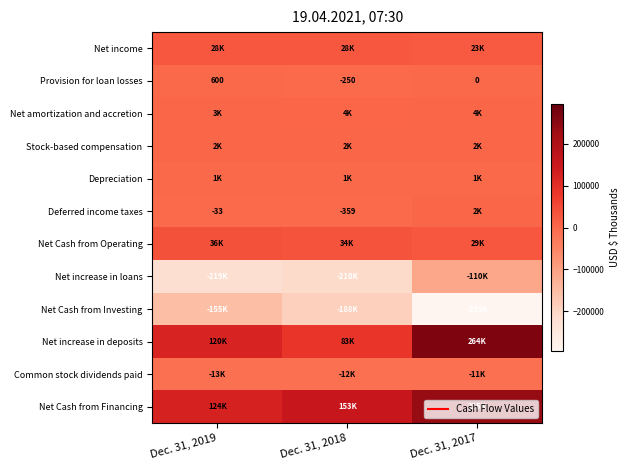

Count the number of categories in the chart.

3